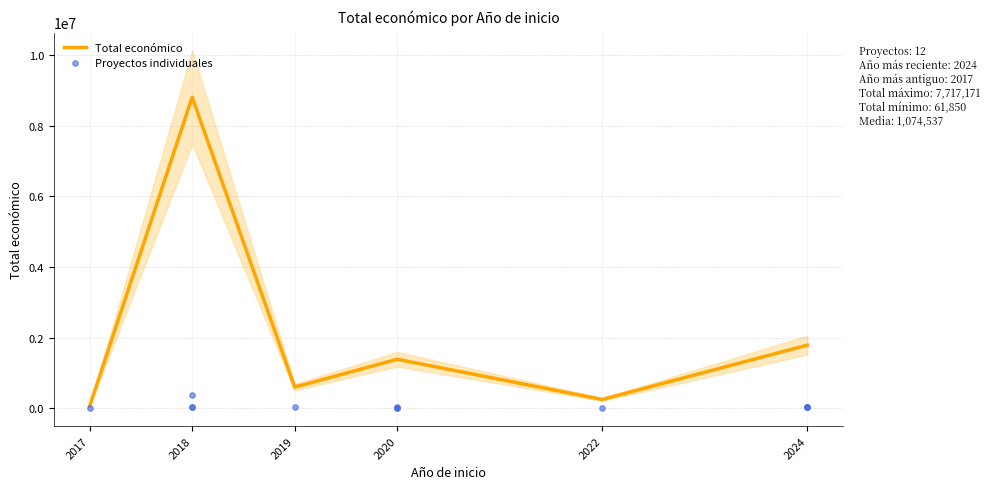

The value of Total económico at 2018 is 8808603. True or false?

True